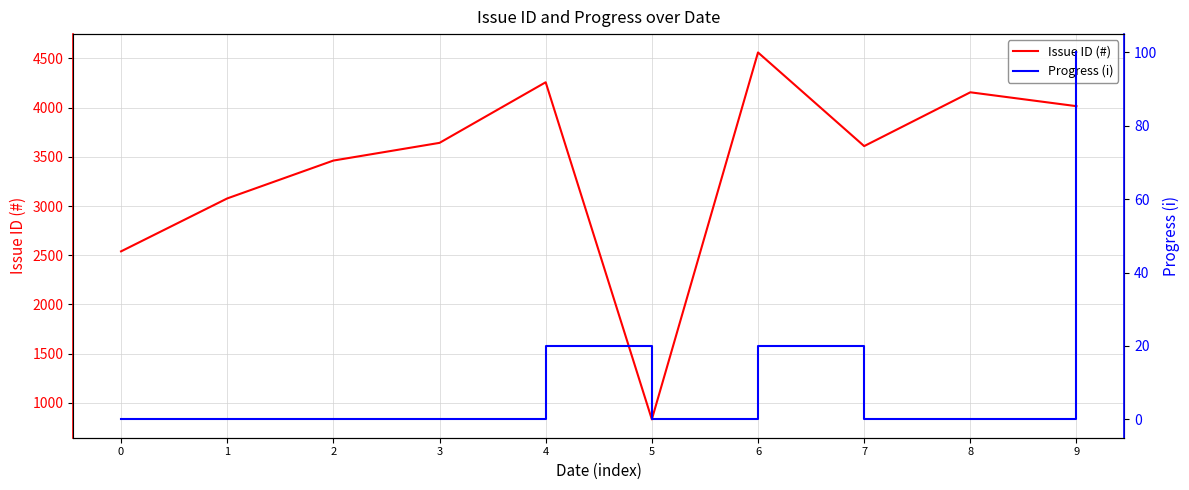

At how many categories does at least one series exceed 2265?

9